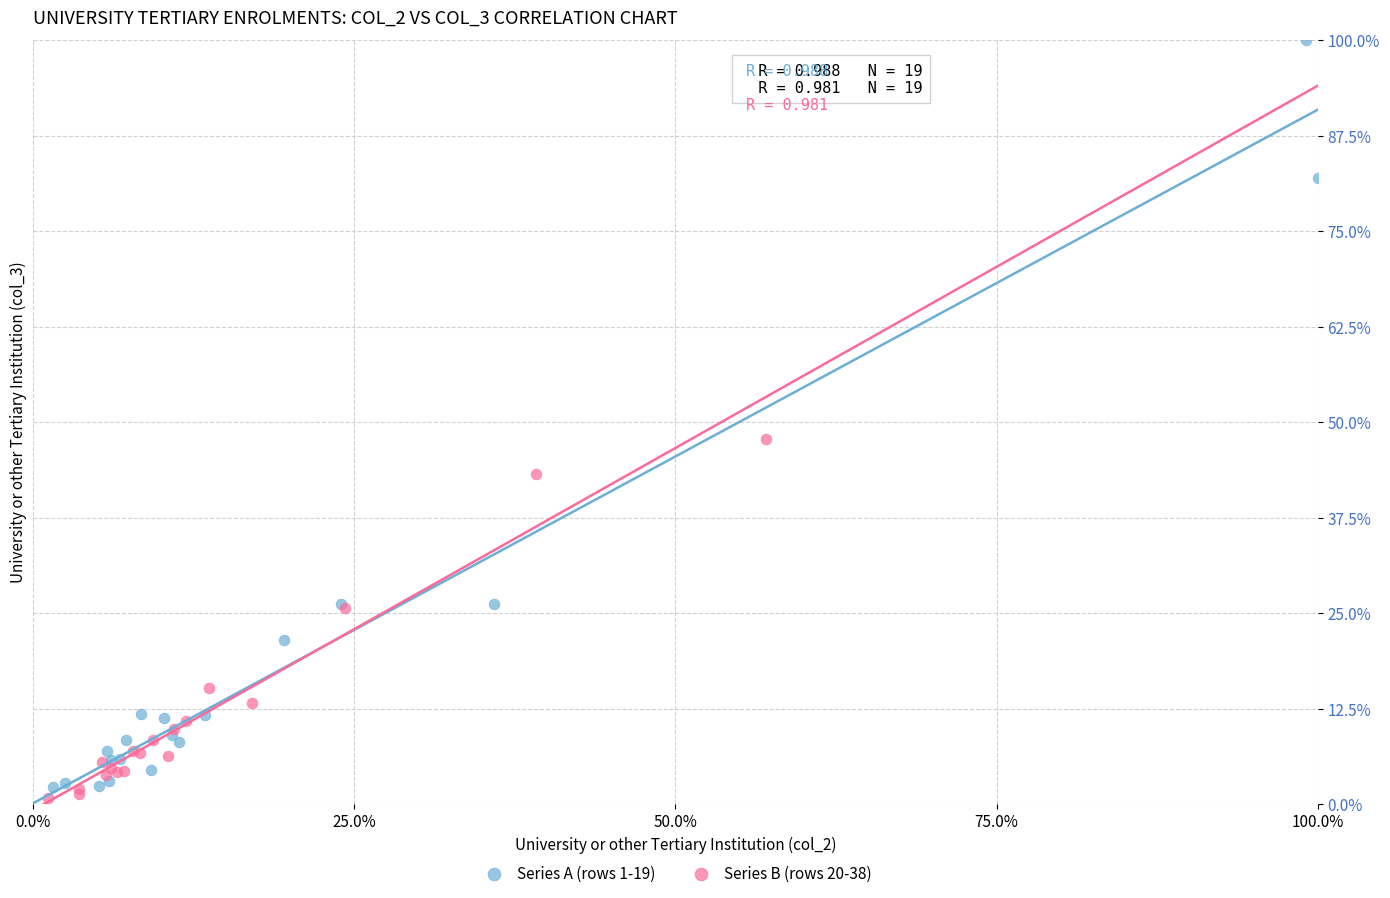

Which series reaches the maximum Y coordinate?

Series A (rows 1-19)